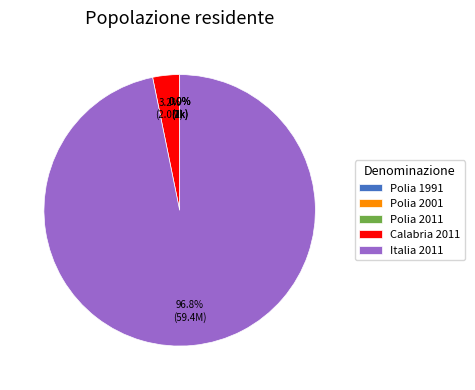

What portion of the pie excludes Calabria 2011?

96.8%